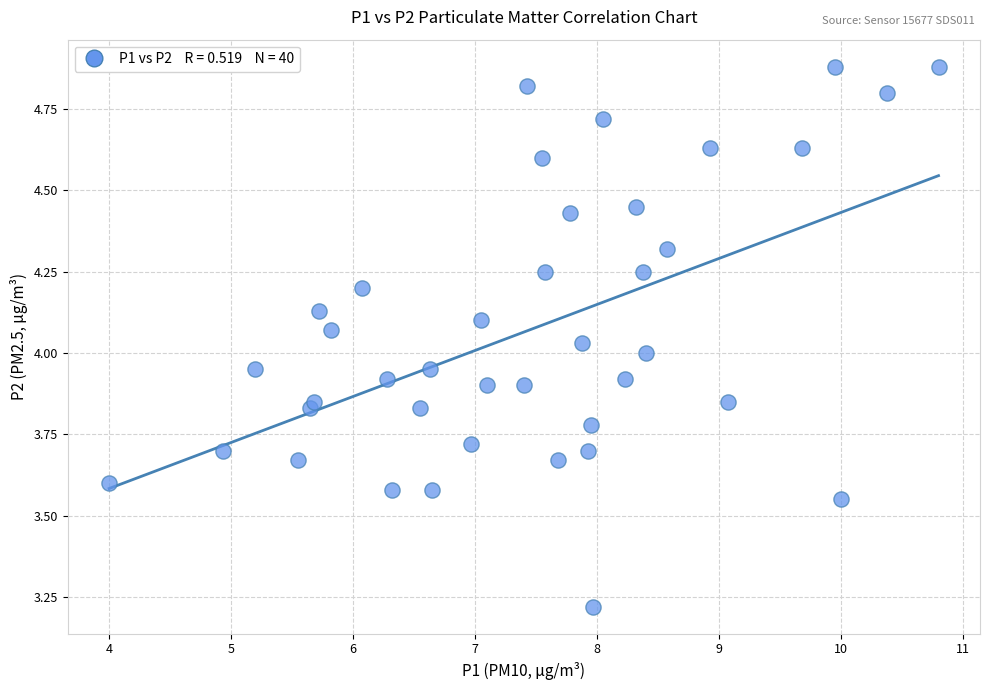

What is the range of X values (max minus min)?

6.8